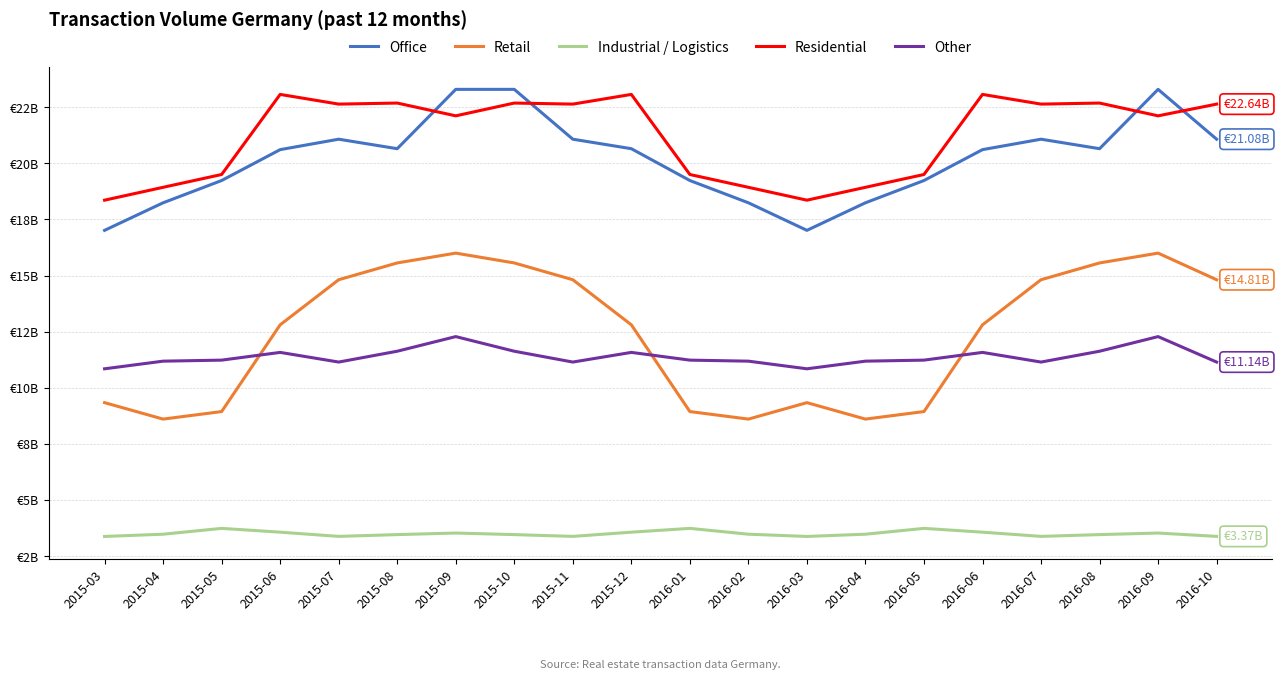

Count the Industrial / Logistics values in the range 3 to 4.

20